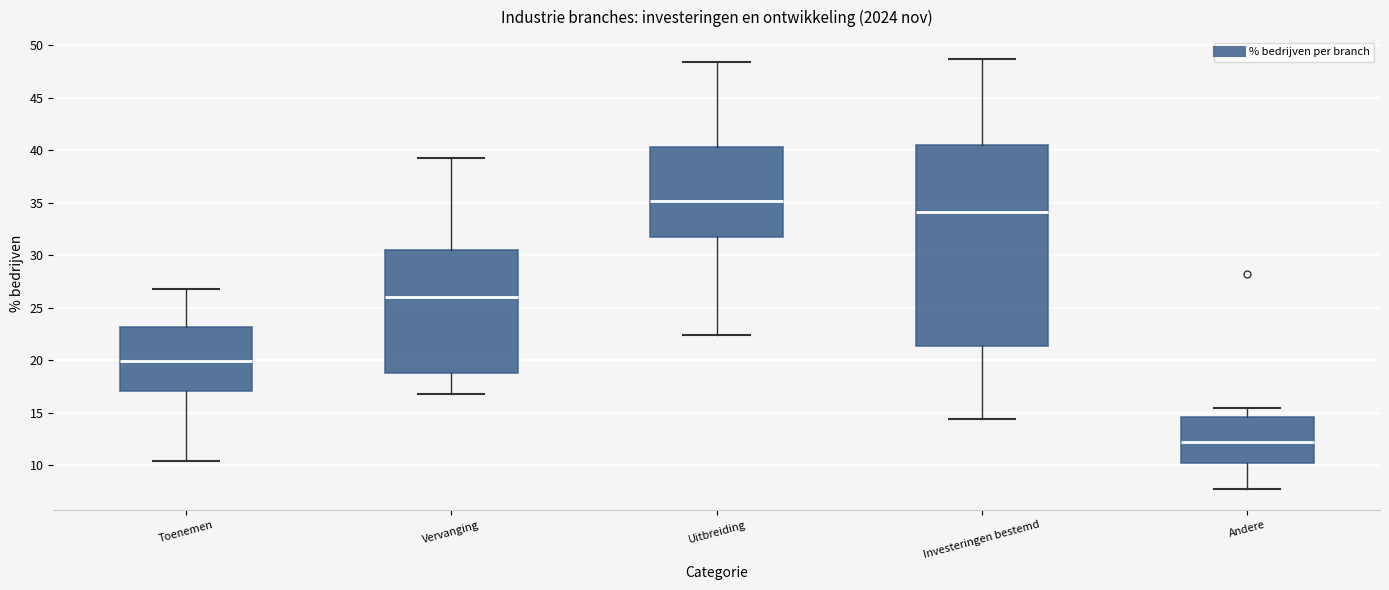

Which box's median line is the highest?

Uitbreiding